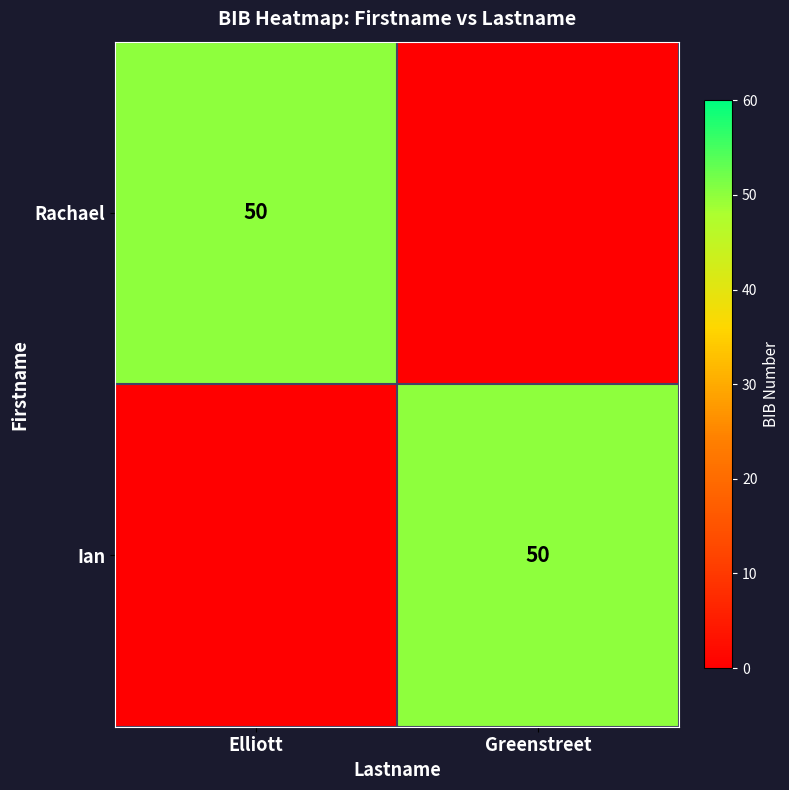

Is it true that Ian equals 50 at Greenstreet?

True